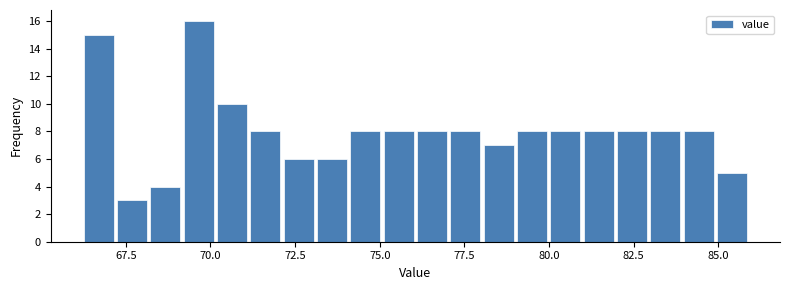

Read against the x-axis, roughly where is the centre of the tallest bar?

69.5